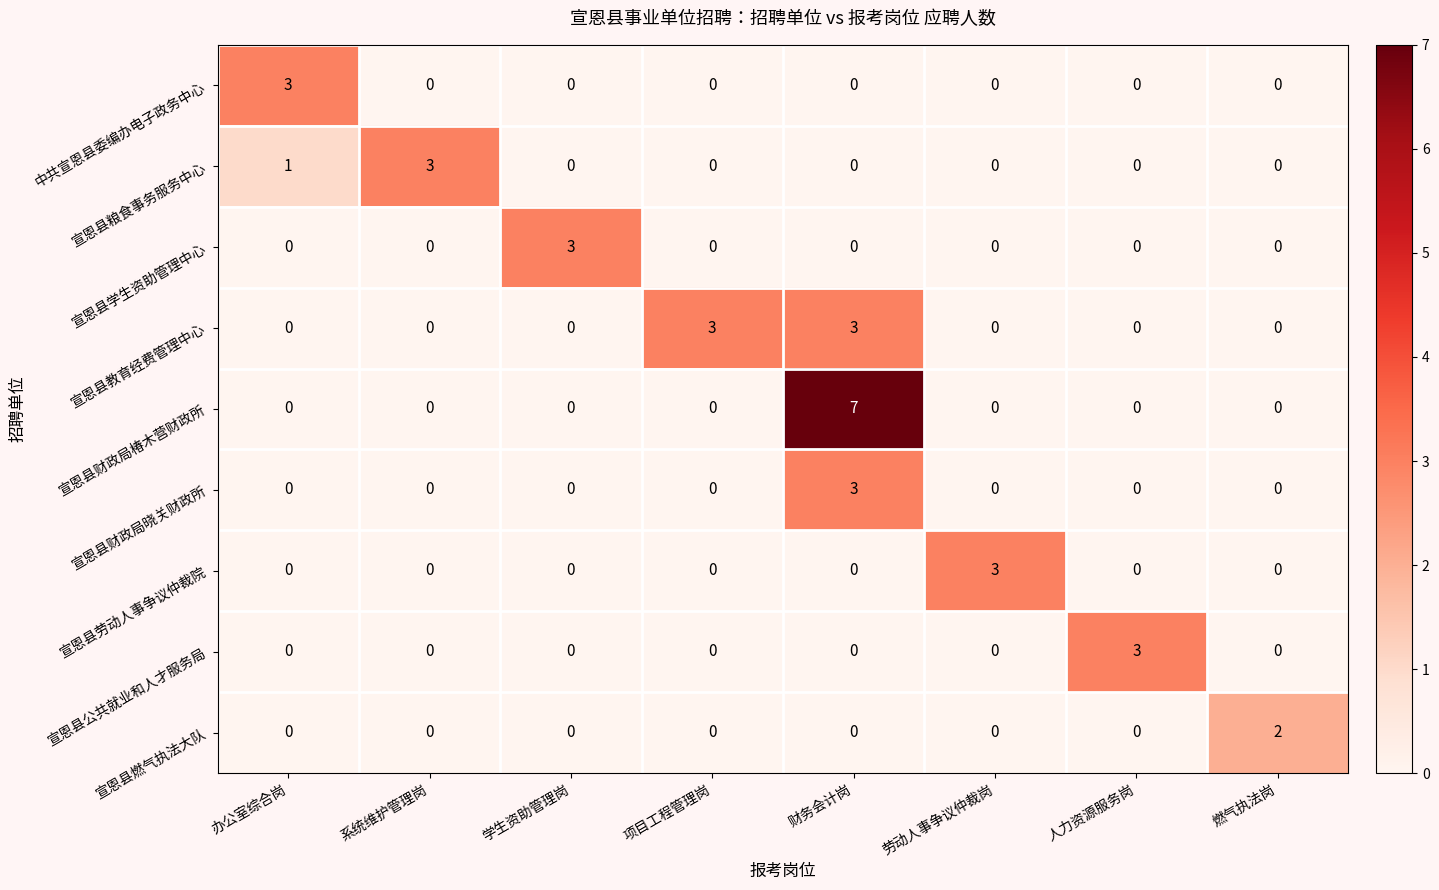

What is the difference between the highest and lowest values at 项目工程管理岗?

3